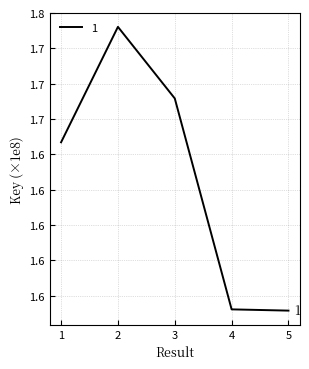

List the labels in order of value, smallest first.

5, 4, 1, 3, 2